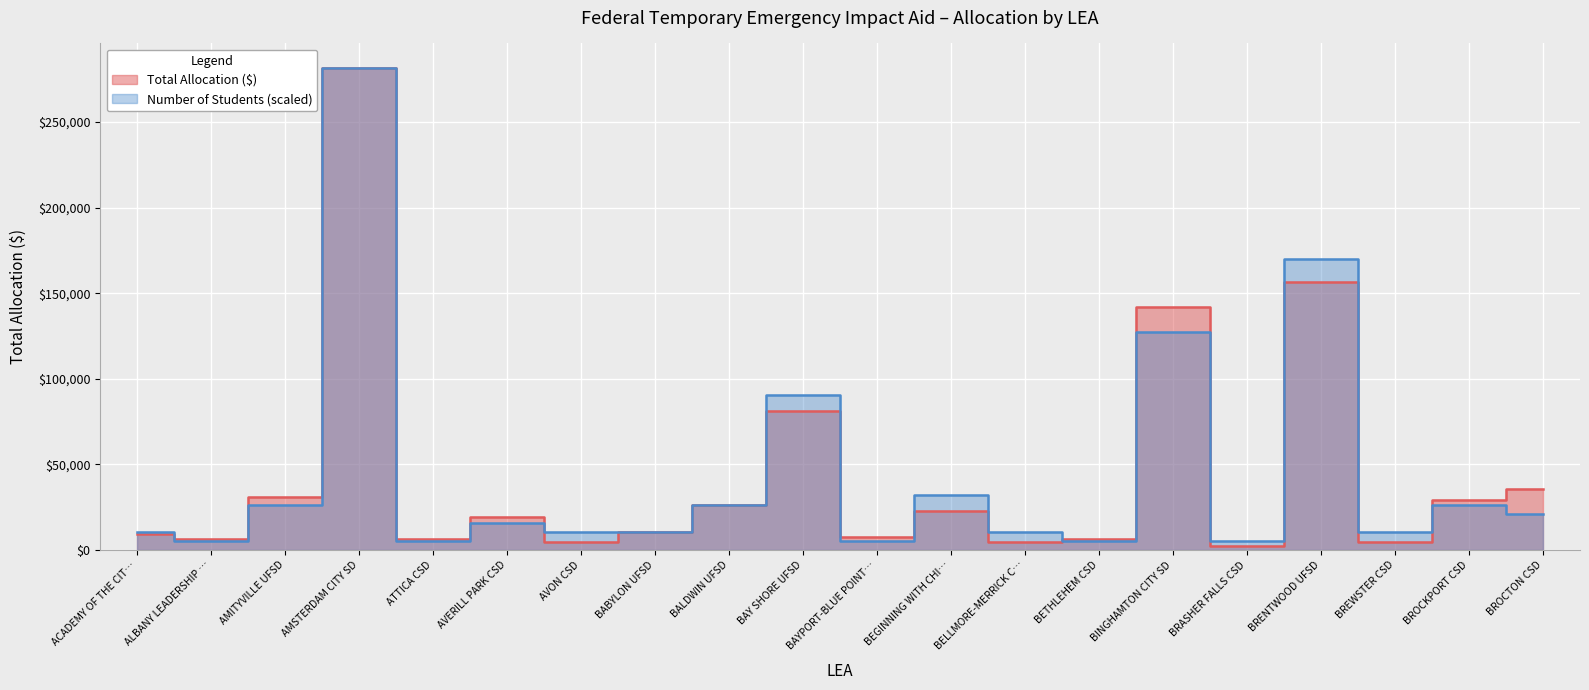

What is the sum of all values?

888750